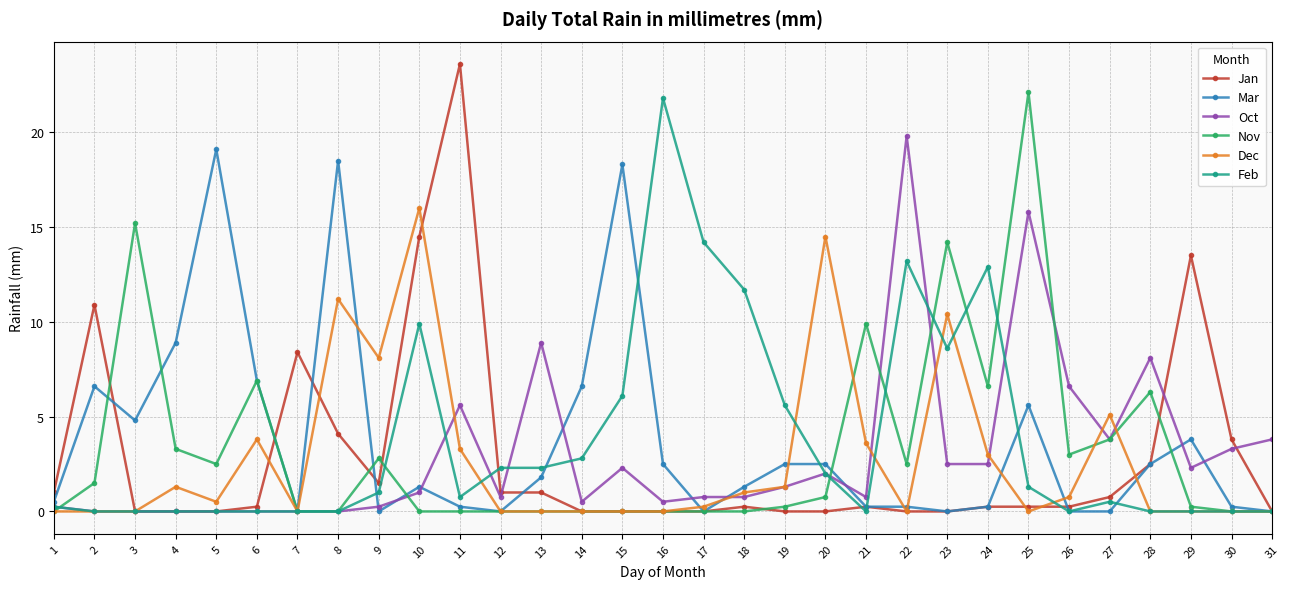

What is the maximum value for Nov?

22.1